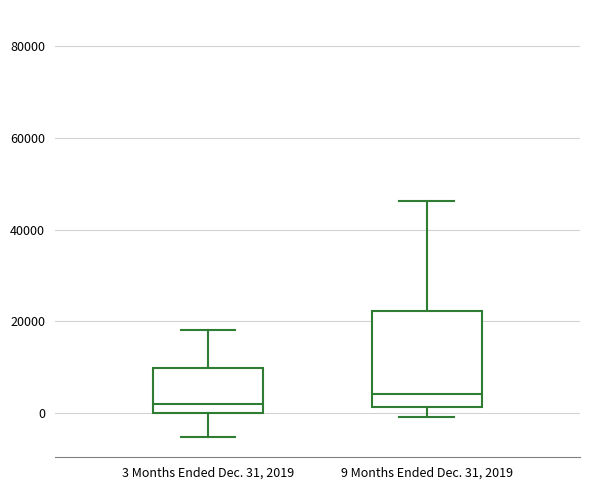

Comparing the boxes themselves (not the whiskers), which one is the tallest?

9 Months Ended Dec. 31, 2019